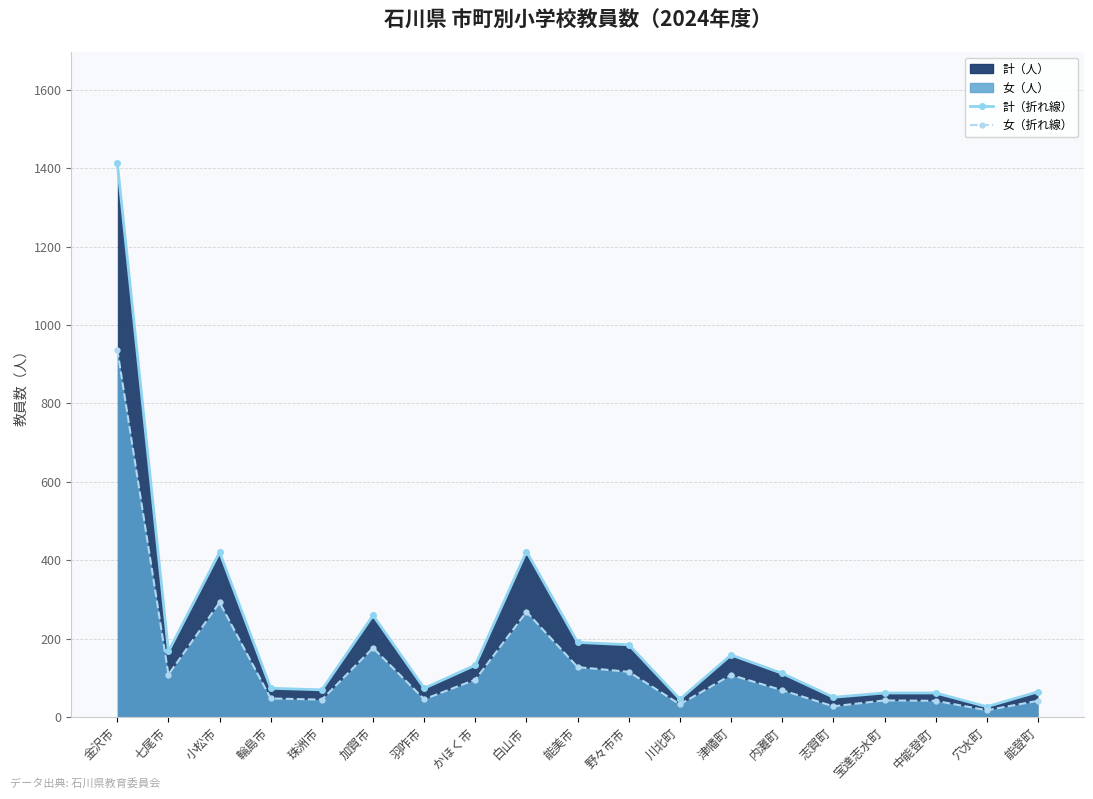

What position from the right is 能美市?

10